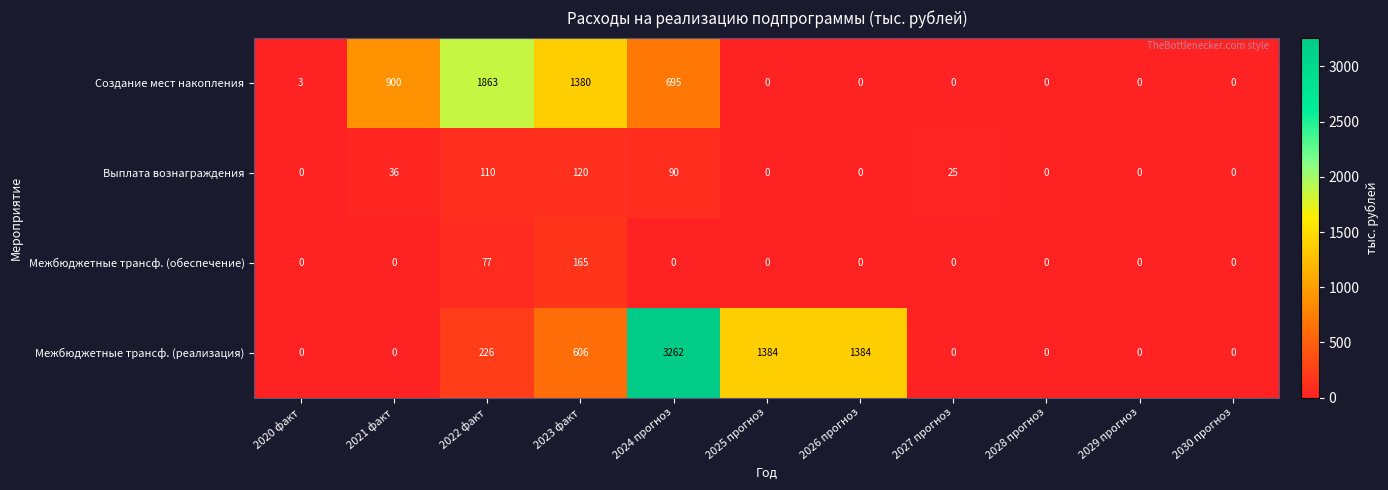

List the series in order of their peak value, lowest first.

Выплата вознаграждения, Межбюджетные трансф. (обеспечение), Создание мест накопления, Межбюджетные трансф. (реализация)